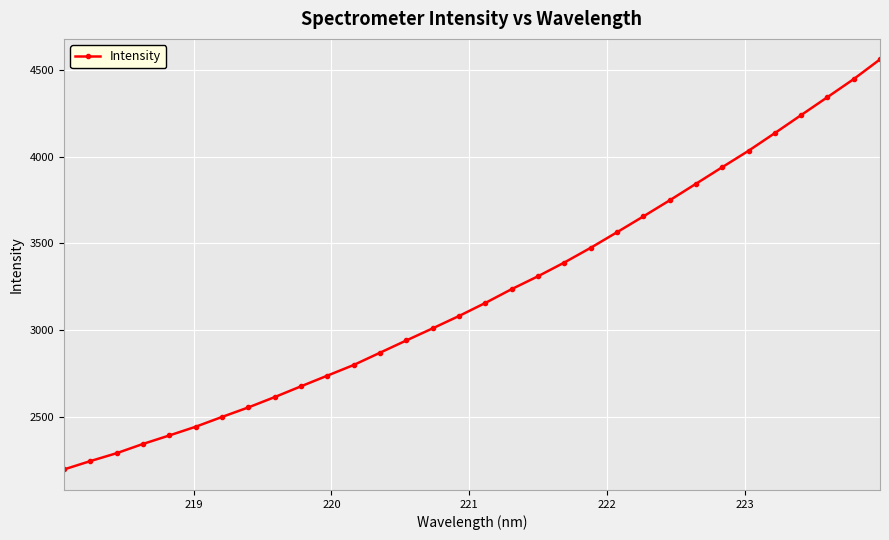

True or false: the data has more than 2 interior local peaks.

False